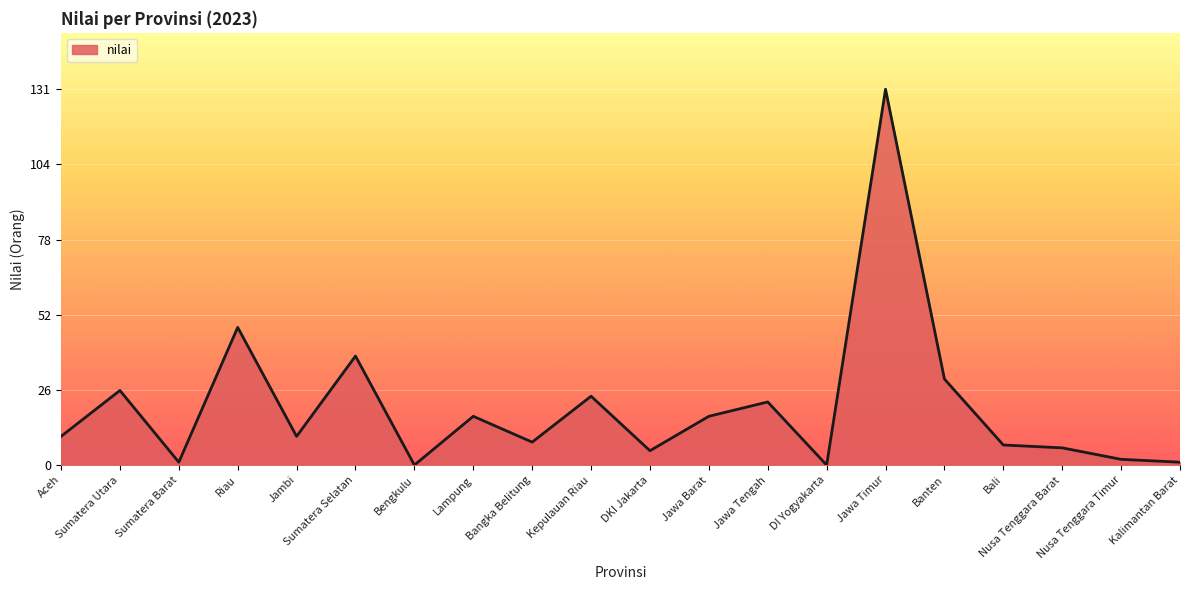

What is the change in value from Sumatera Barat to Kepulauan Riau?

+23